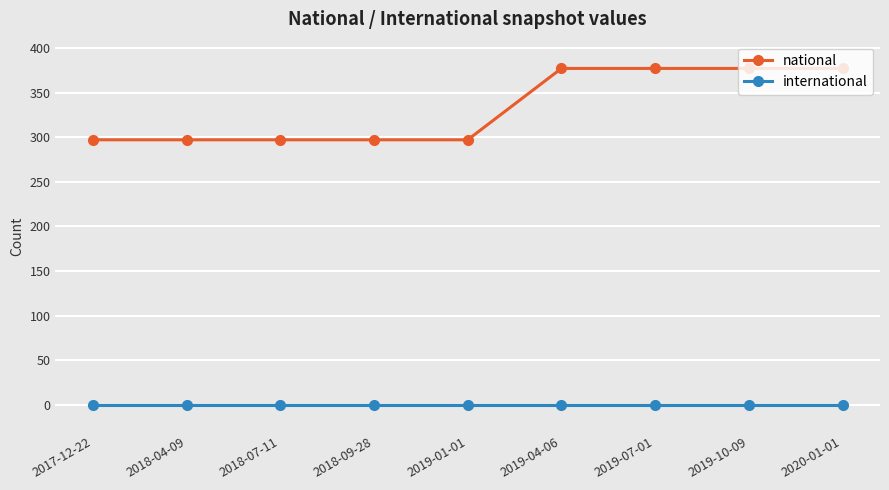

Count the number of categories in the chart.

9